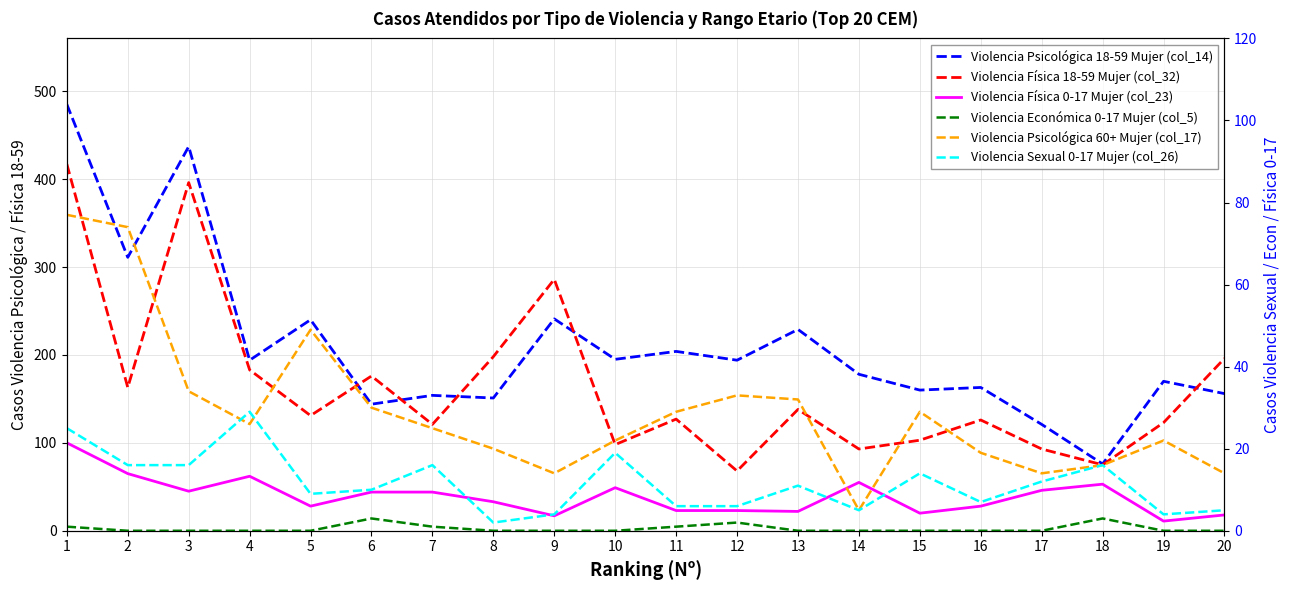

List the series in order of their peak value, lowest first.

Violencia Económica 0-17 Mujer (col_5), Violencia Sexual 0-17 Mujer (col_26), Violencia Psicológica 60+ Mujer (col_17), Violencia Física 0-17 Mujer (col_23), Violencia Física 18-59 Mujer (col_32), Violencia Psicológica 18-59 Mujer (col_14)